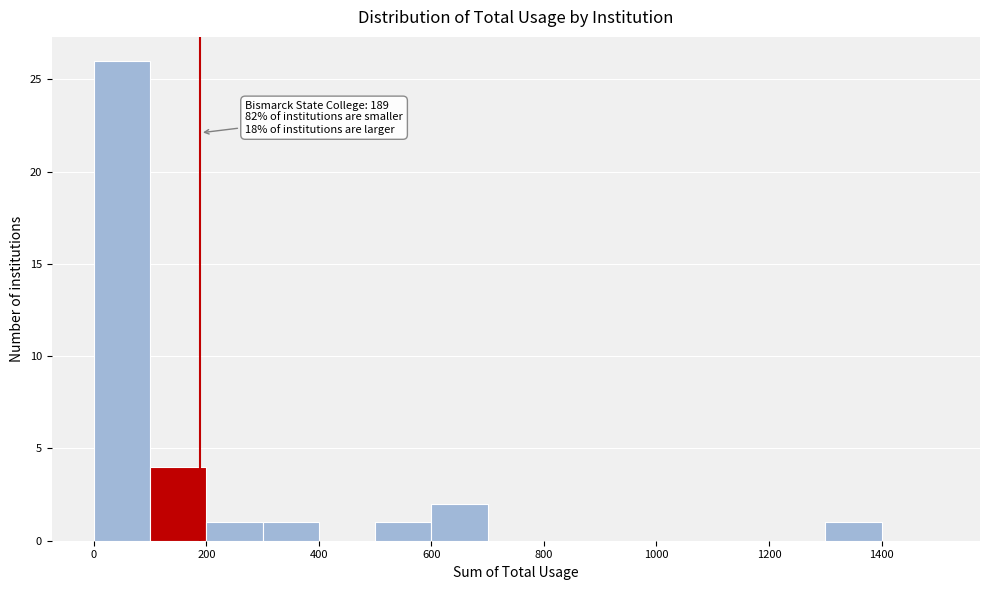

Over which range of the x-axis is the bar tallest?

0 to 100